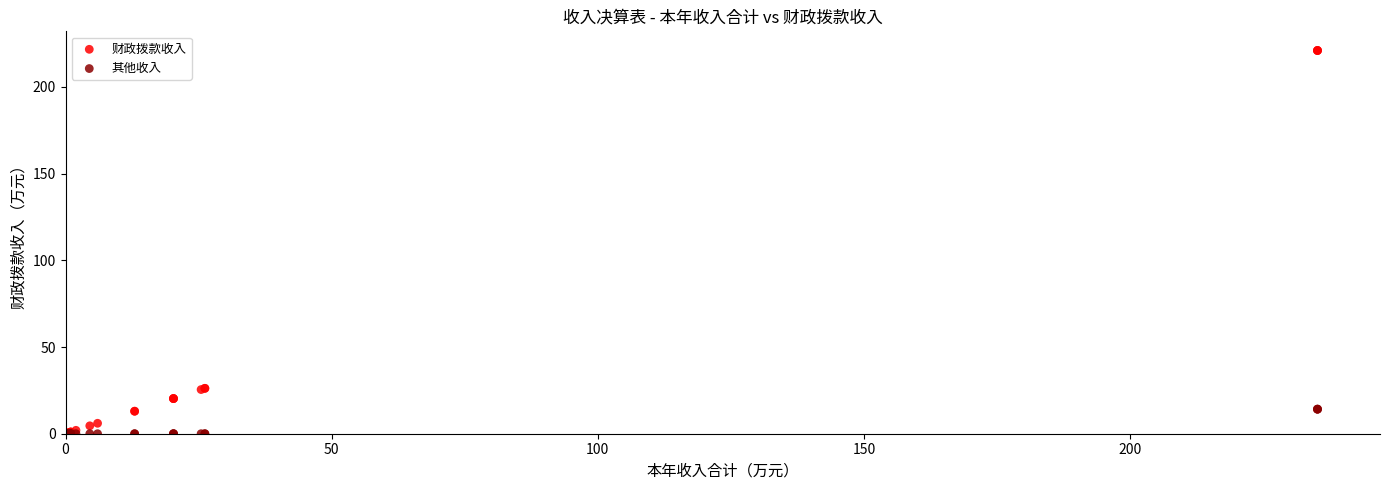

What are all the series names shown in the legend?

财政拨款收入, 其他收入